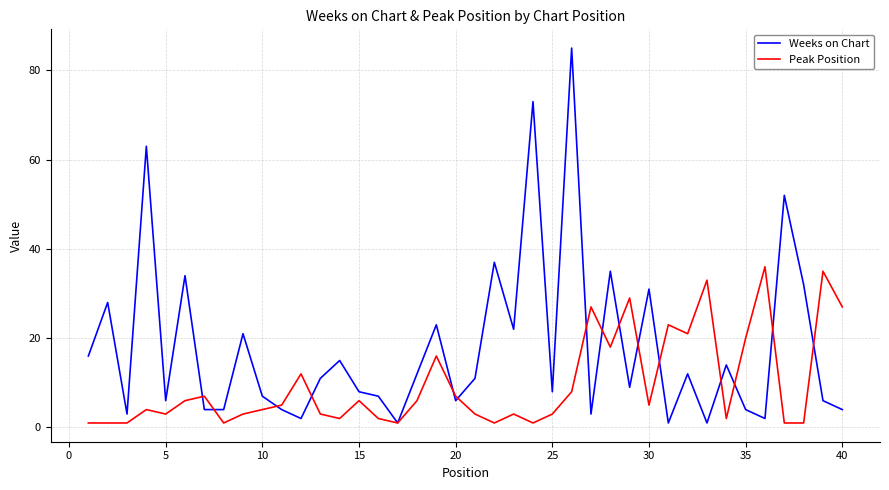

What is the greatest value displayed?

85